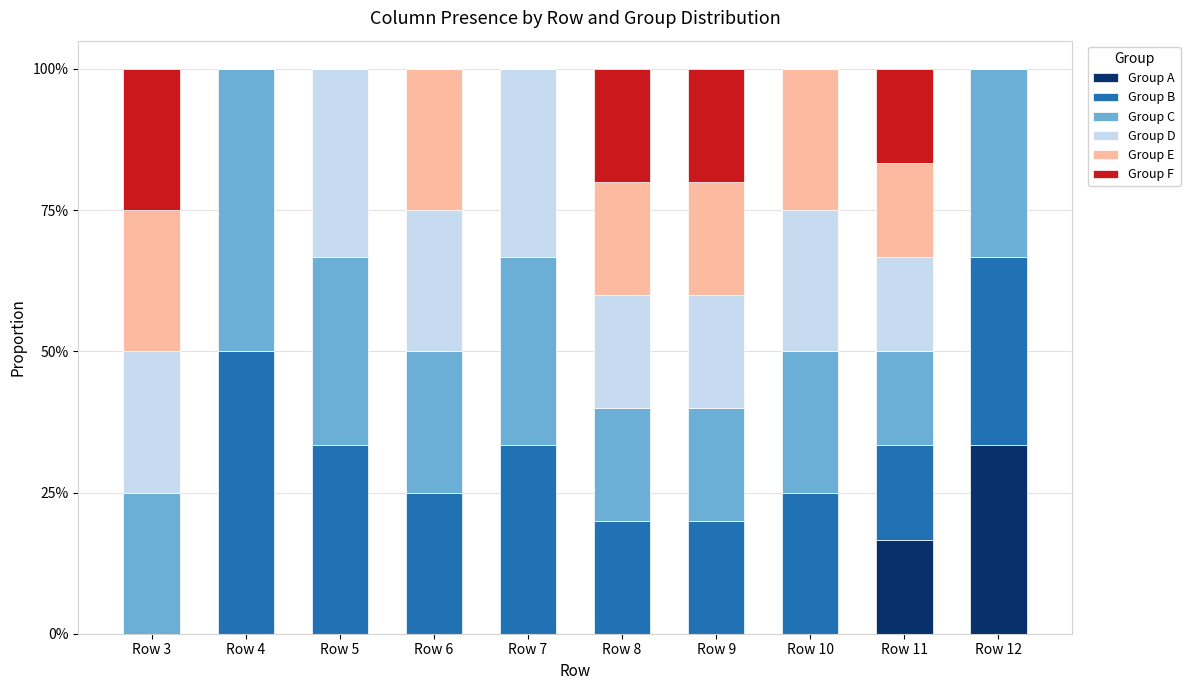

What is the maximum value for Group A?

33.3